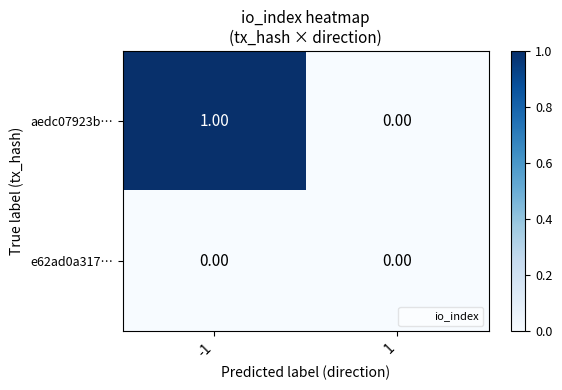

Rank the series by their average value, from highest to lowest.

aedc07923b…, e62ad0a317…